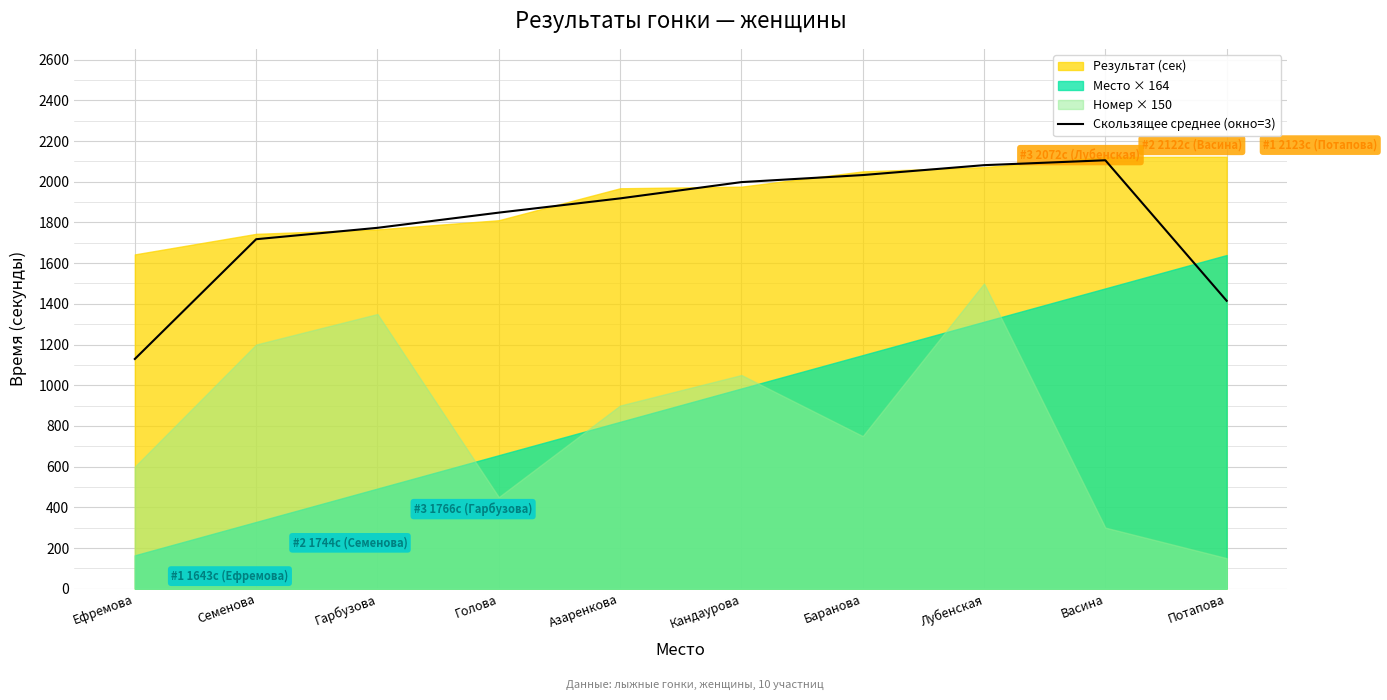

Read the value at Кандаурова.

1998.3